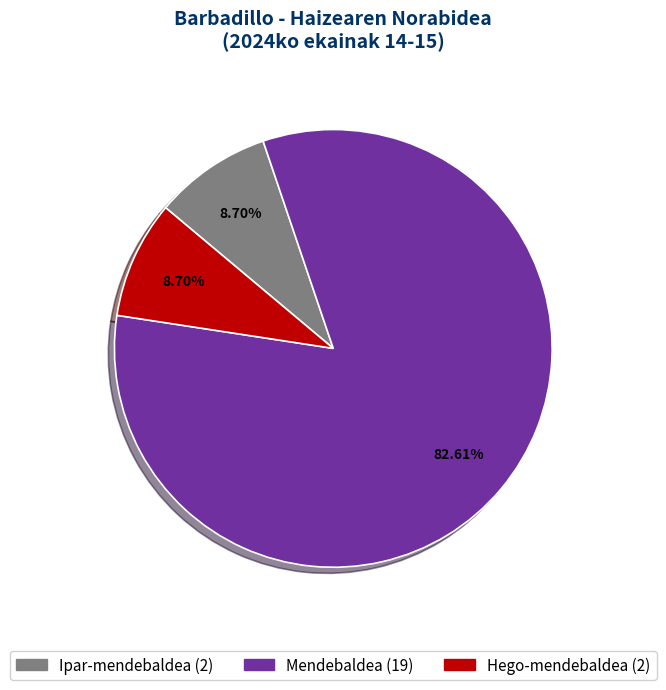

Does any single category account for the majority?

Yes